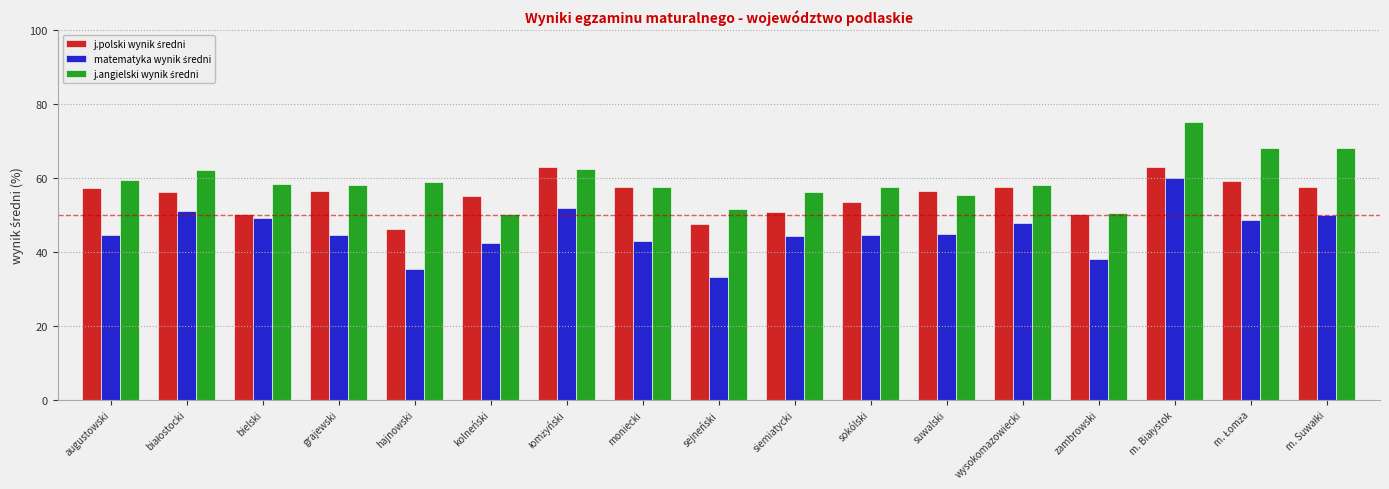

What is the spread (max minus min) of values at siemiatycki?

11.8